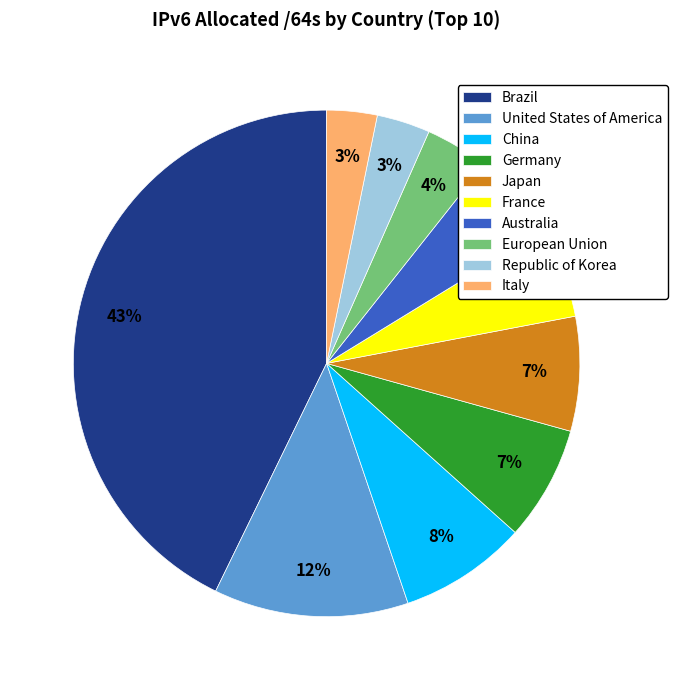

What is the ratio of the value at Japan to the value at European Union?

1.8